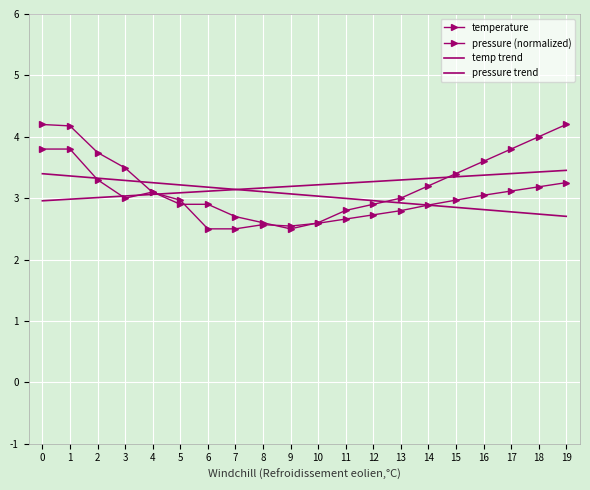

What is the difference between the second highest and second lowest values in the pressure (normalized) series?

1.7